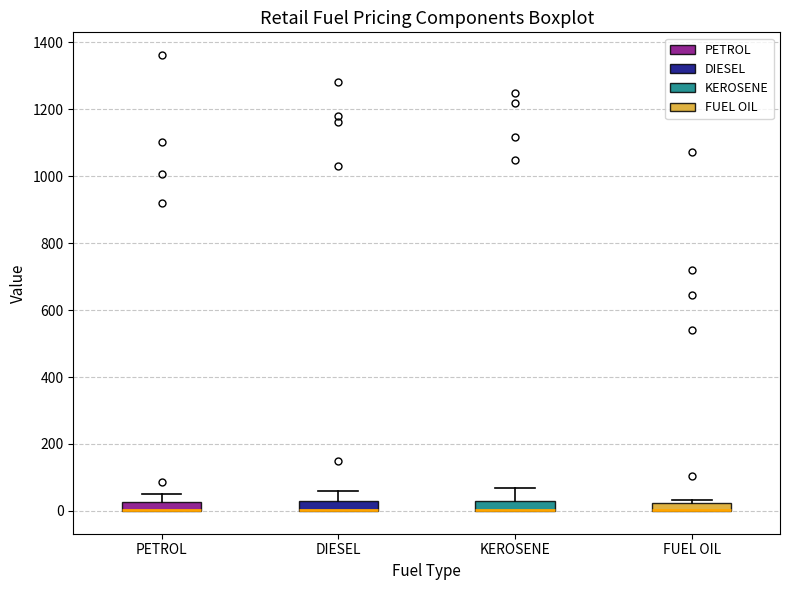

Where does the upper whisker of the box for DIESEL end on the y-axis? The values are not printed on the chart, so give them approximately, as read against the axis.

60